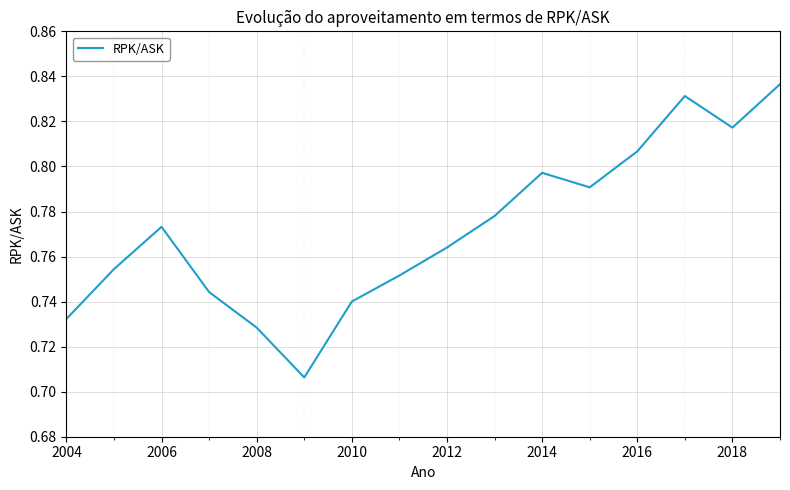

What is the value of the 4th point from the left?

0.7